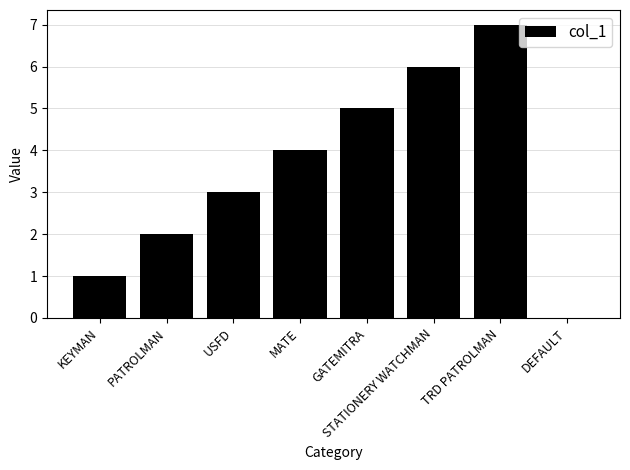

What is the sum of all values?

28